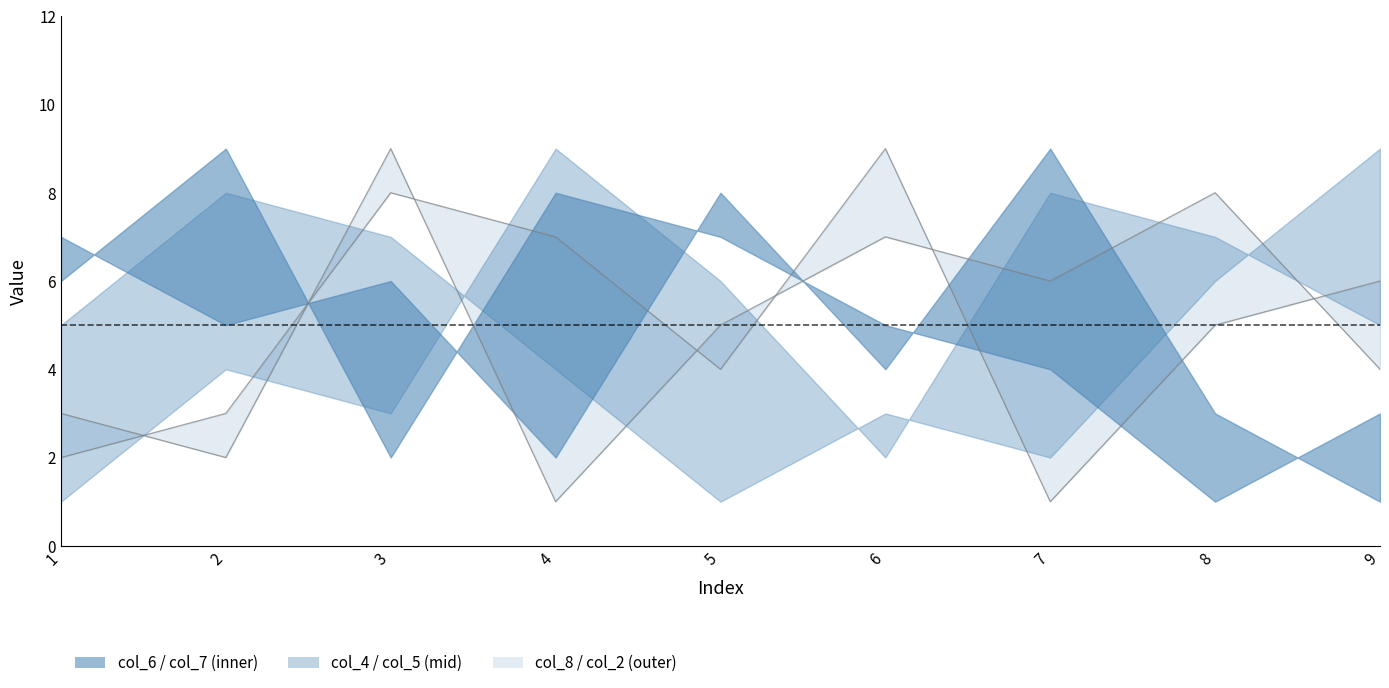

True or false: col_8 line and col_2 line cross at least once.

True